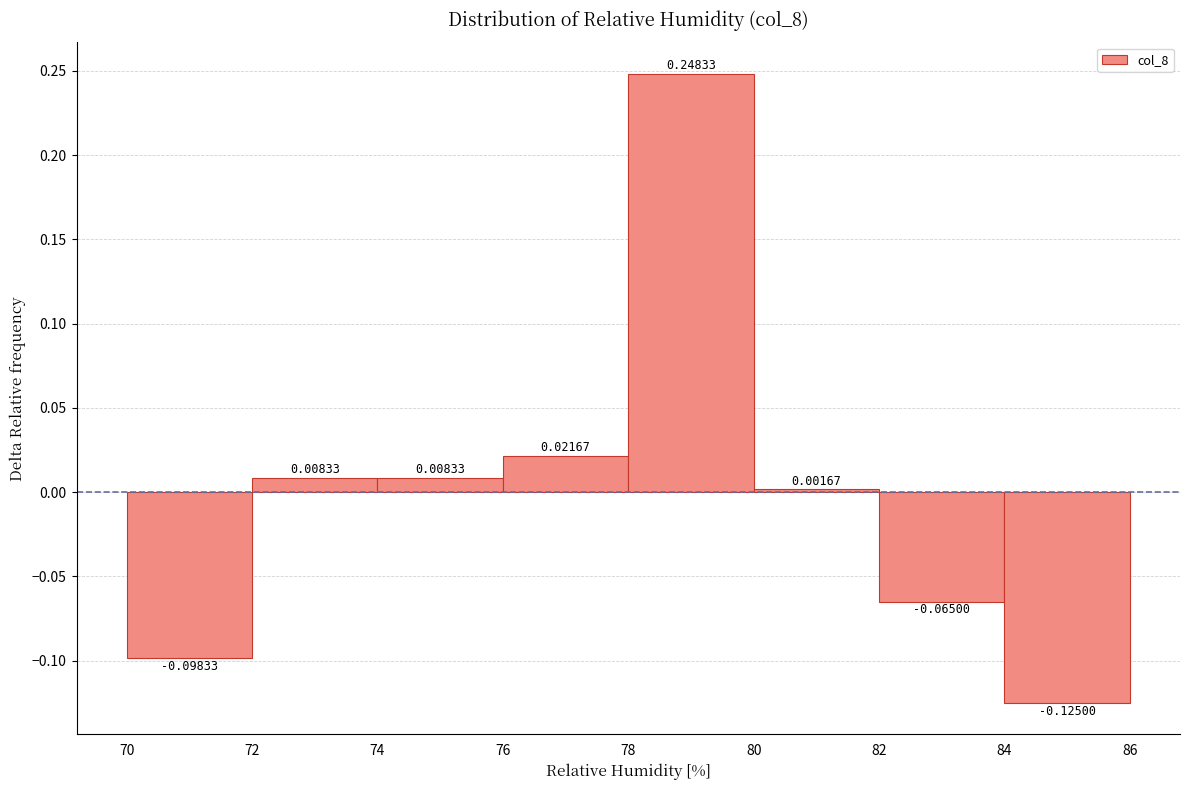

Reading left to right, transcribe this chart: for each bar, give the range it covers on the x-axis and its height.

70 to 72: -0.09833
72 to 74: 0.00833
74 to 76: 0.00833
76 to 78: 0.02167
78 to 80: 0.24833
80 to 82: 0.00167
82 to 84: -0.06500
84 to 86: -0.12500